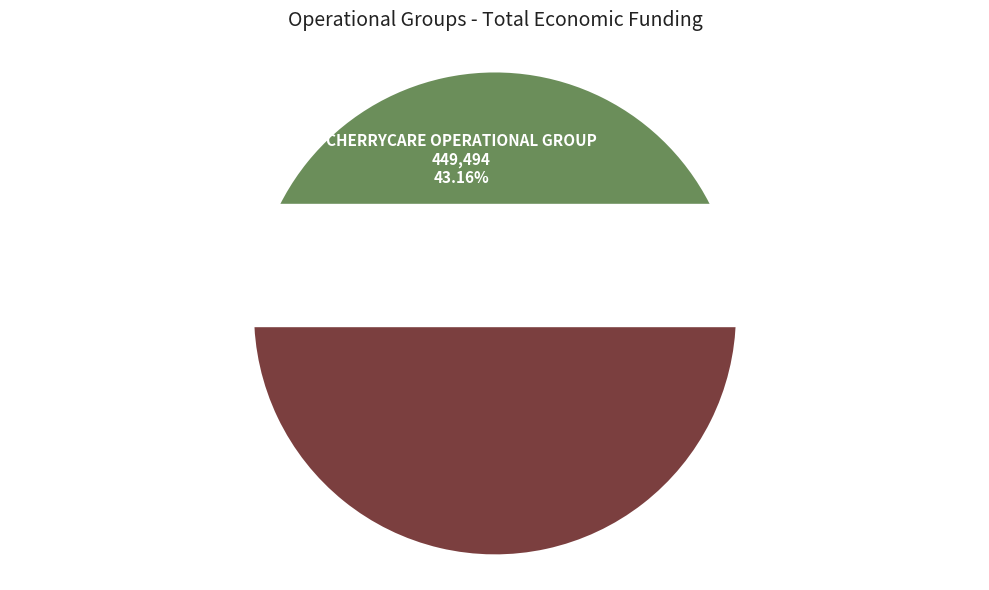

To the nearest percent, what portion does VITINNAT Operational Group represent?

57%